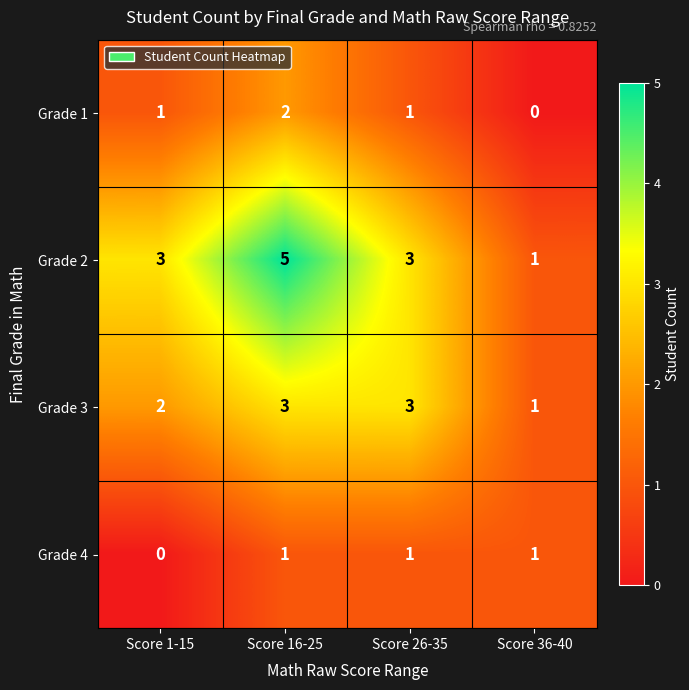

At how many categories does at least one series exceed 4?

1